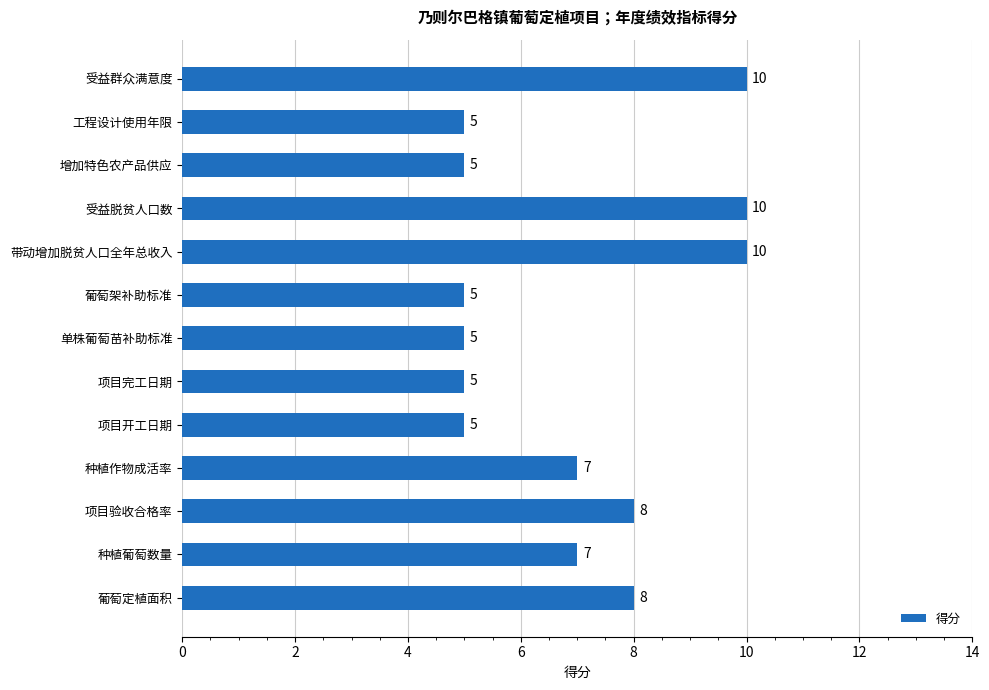

What is the difference between the second highest and minimum values?

5